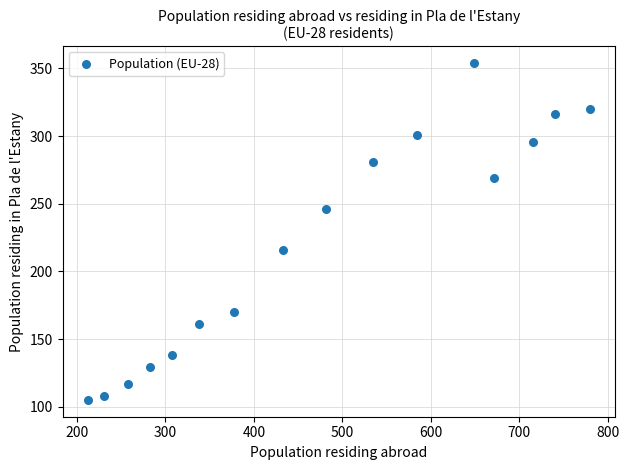

What Y value in the scatter plot is closest to 229?

216